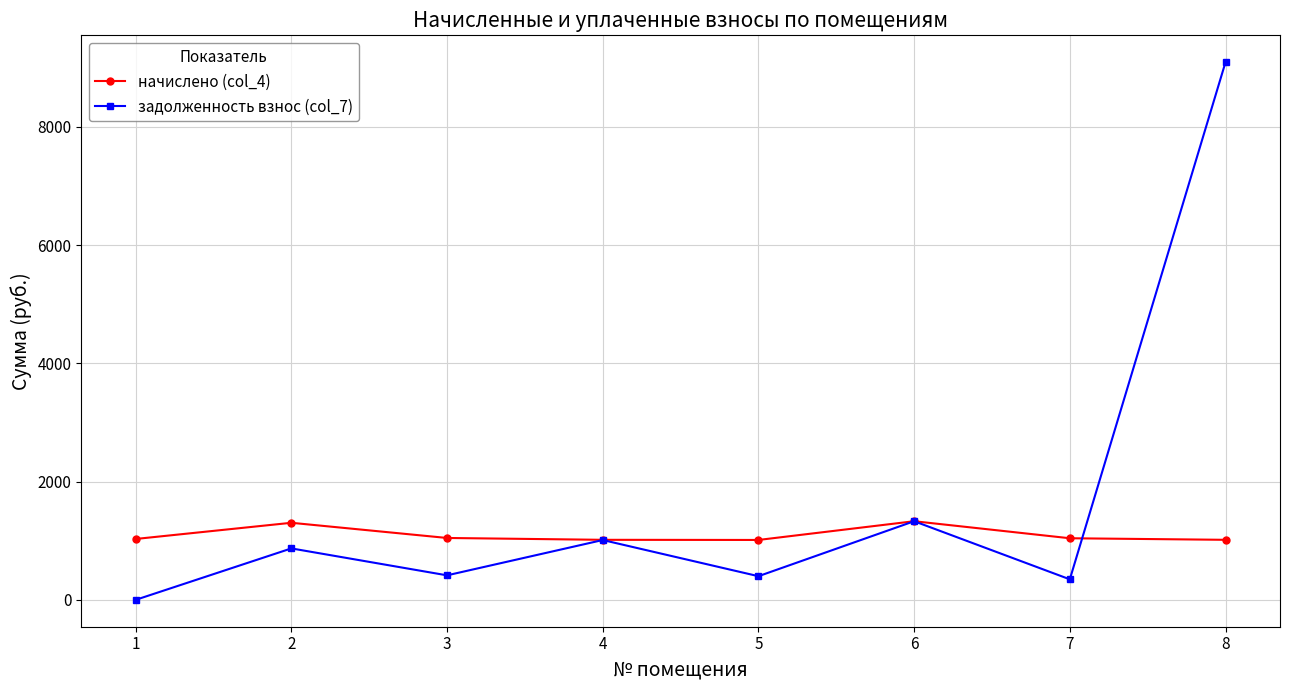

Is this an area chart (filled region under the line)?

No